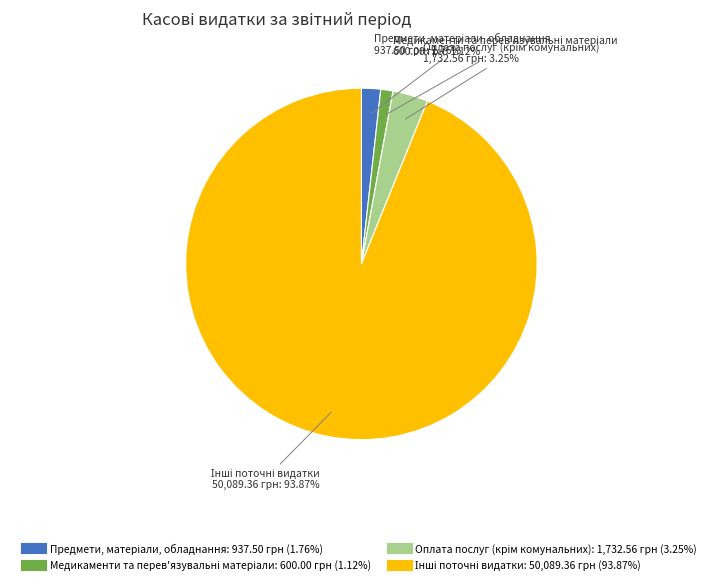

Is there a majority slice in this chart?

Yes